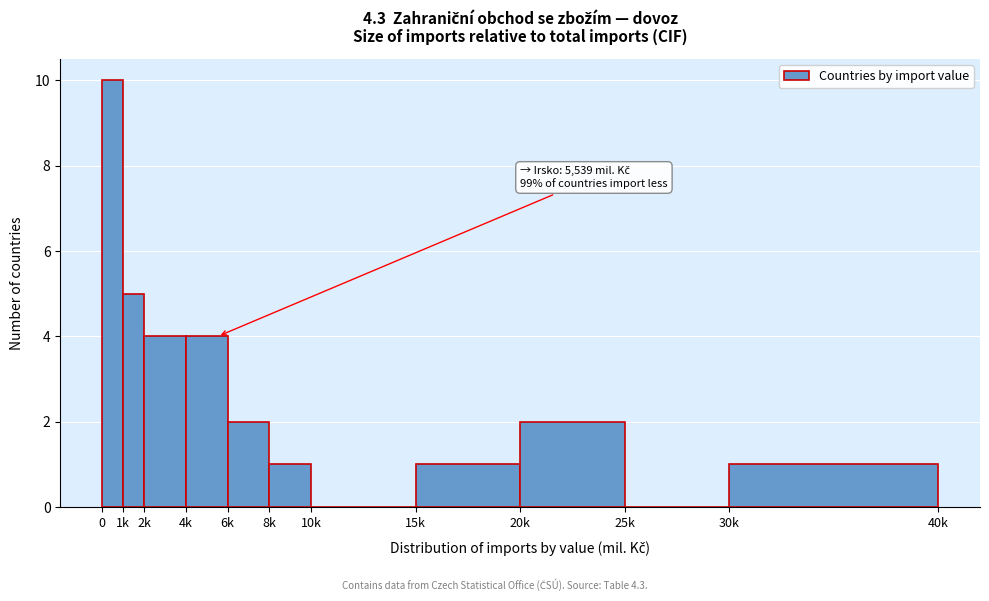

Reading left to right, list all the values displayed in this chart.

0=10	1k=5	2k=4	4k=4	6k=2	8k=1	10k=0	15k=1	20k=2	25k=0	30k=1